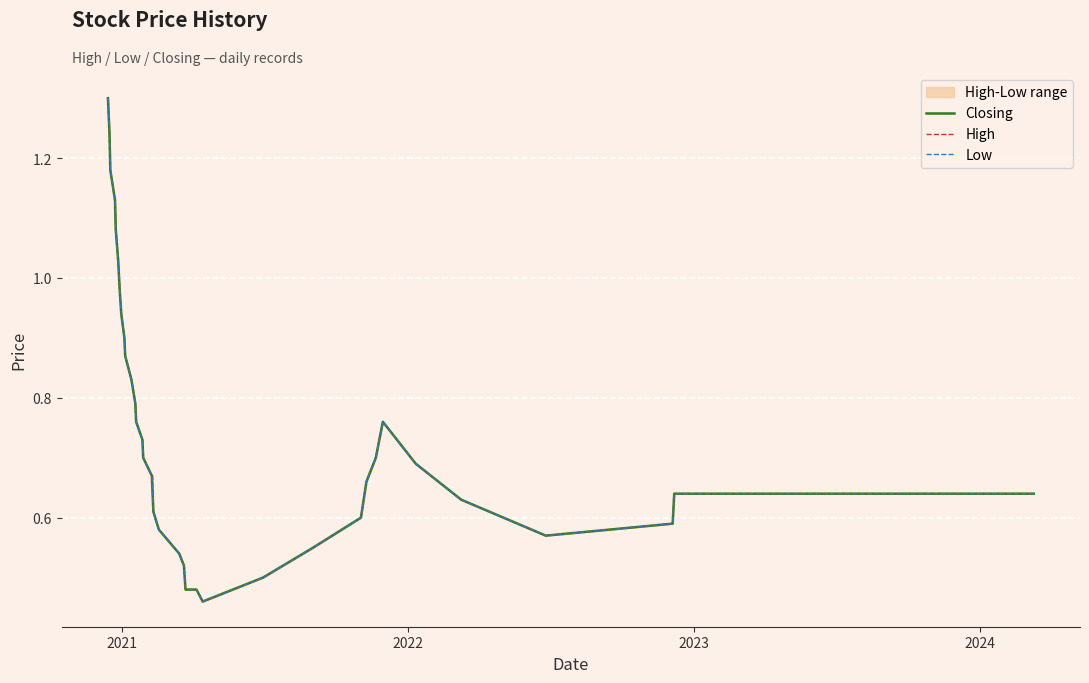

What is the sum of all Low values?

29.1